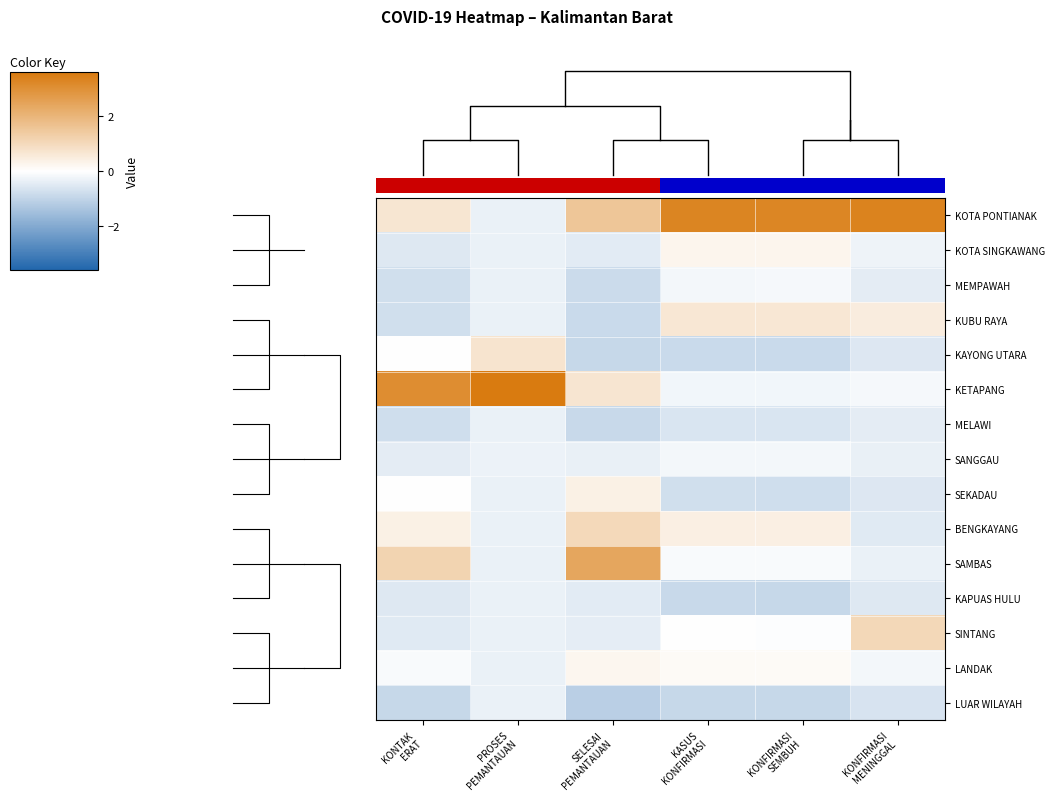

At which category is the sum across all series the highest?

PROSES
PEMANTAUAN